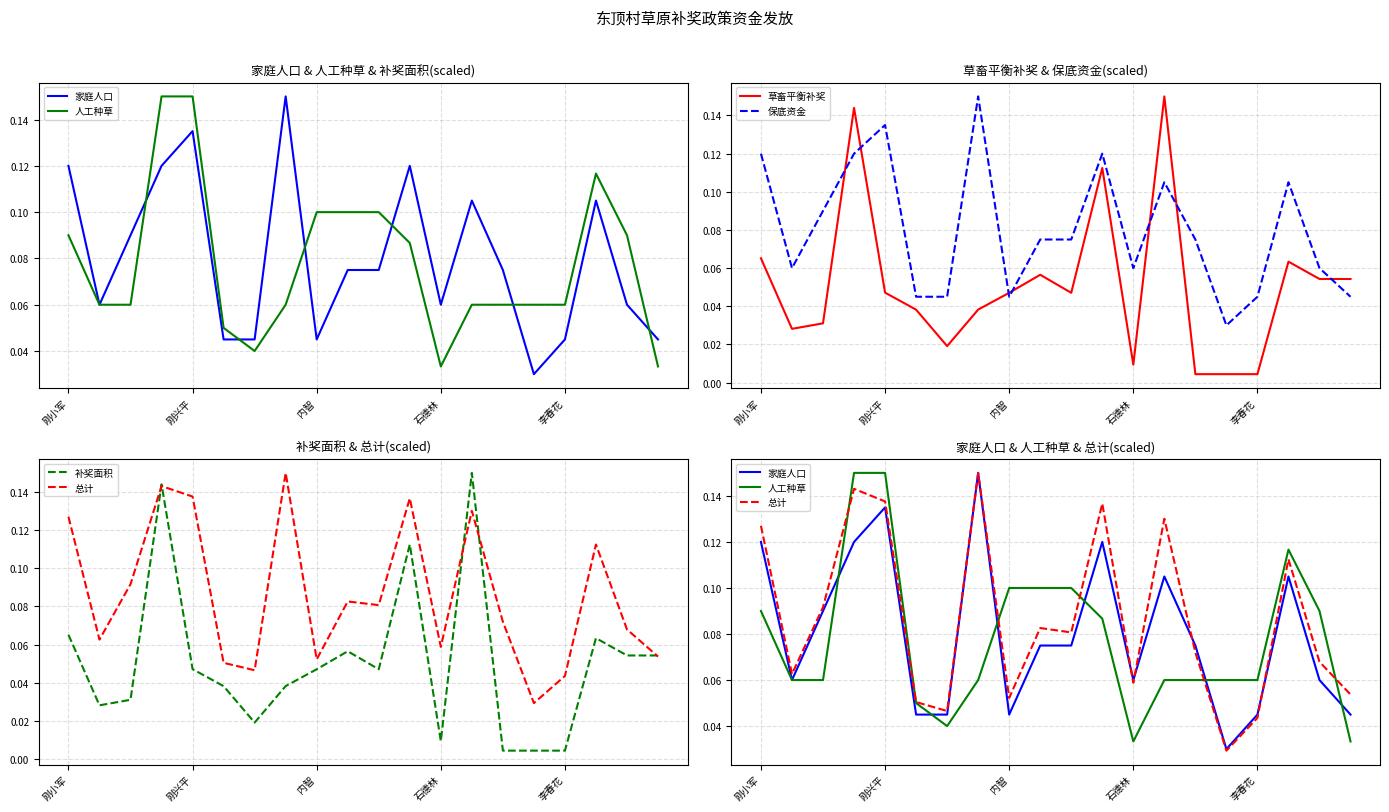

Is it true that 草畜平衡补奖 equals 0.1 at 内智?

False